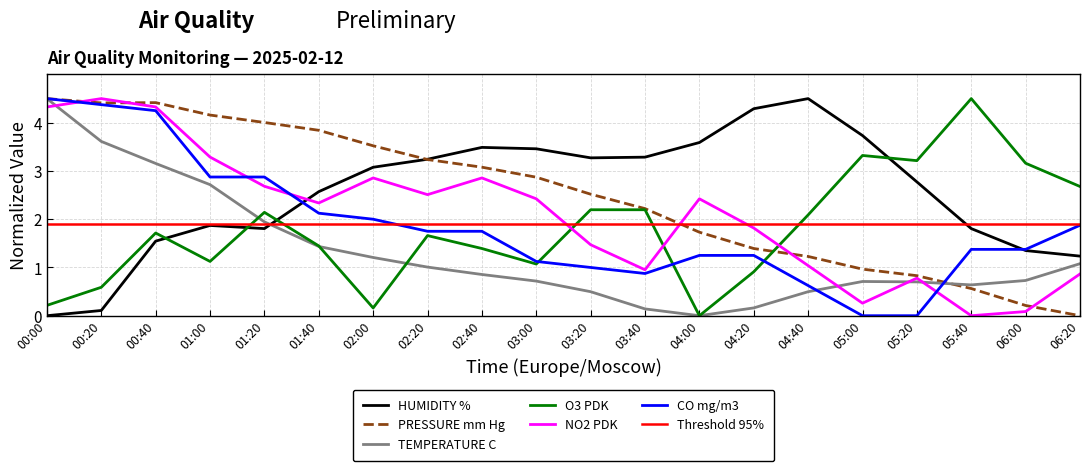

True or false: HUMIDITY % has a value of 4.3 at 04:20.

True